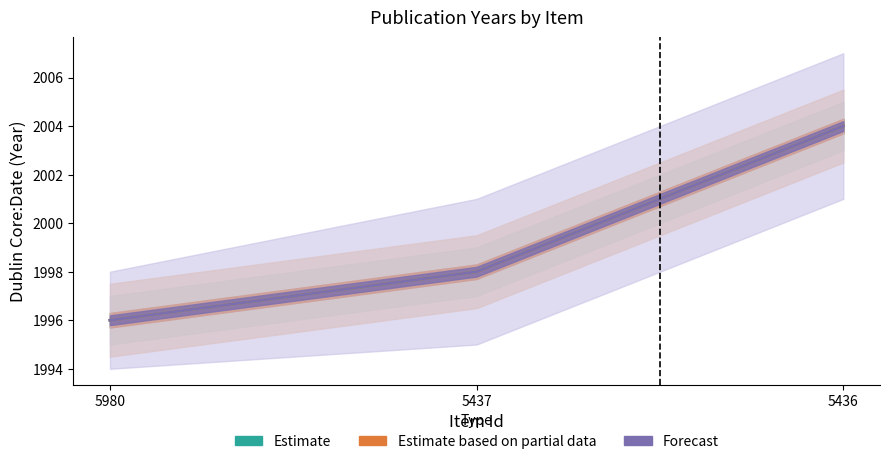

What is the value of the Estimate point at the 3rd from the left?

2004